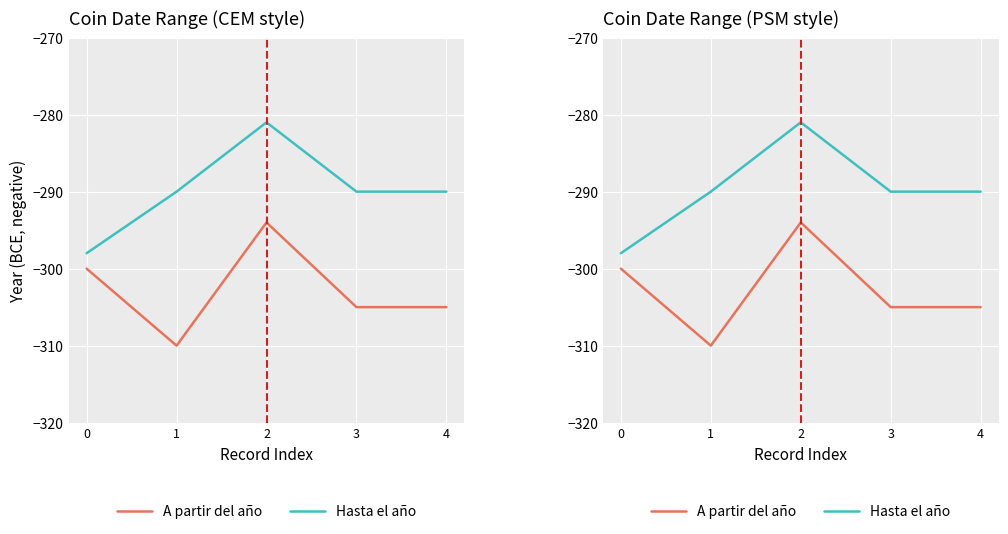

Where is the first local maximum for Hasta el año?

2